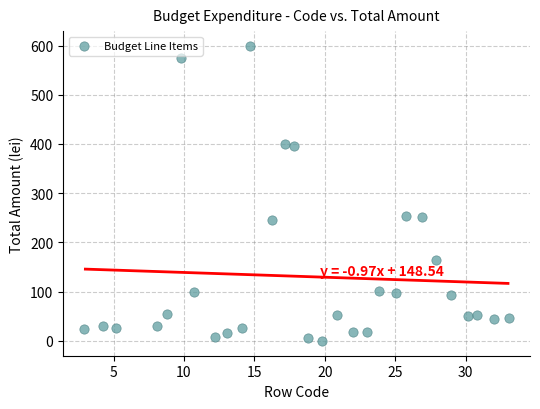

What is the range of Y values (max minus min)?

599.8